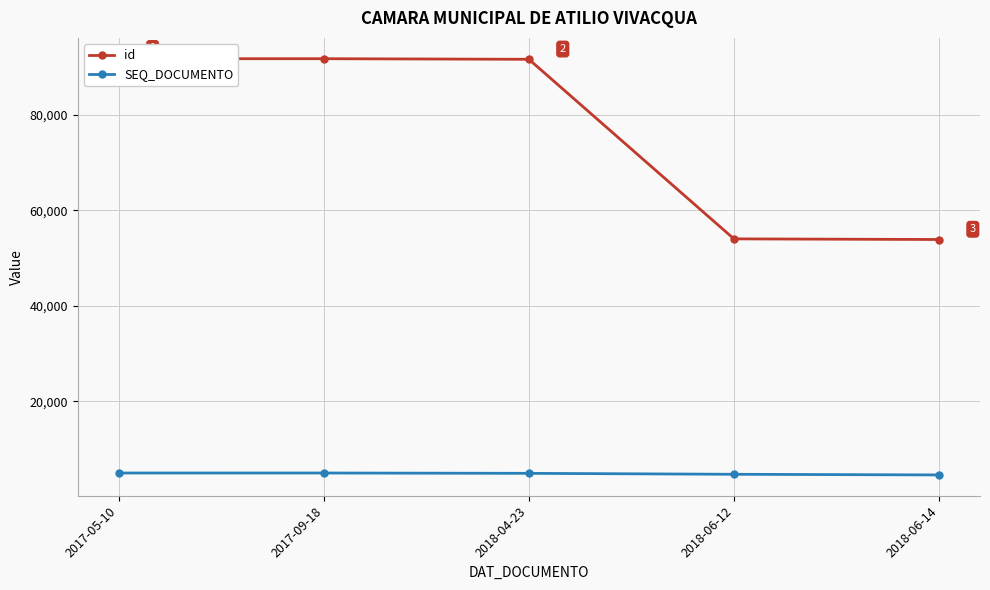

What is the minimum value for id?

53901